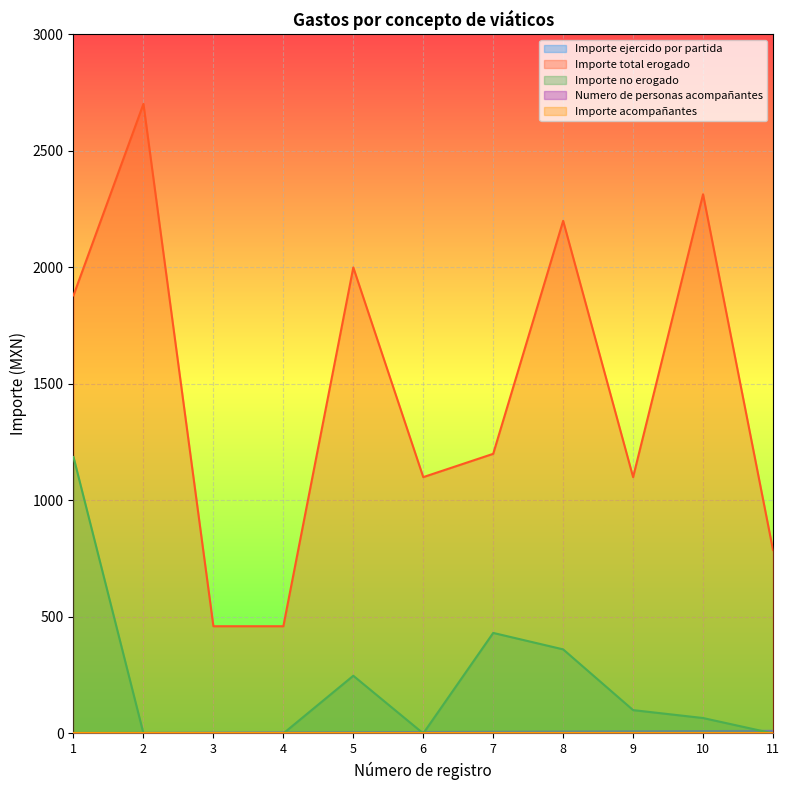

Does the chart display data point markers on the line(s)?

No